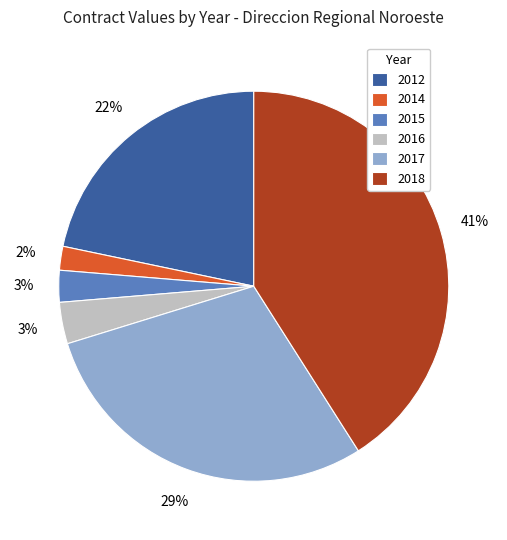

Between 2016 and 2015, which is larger?

2016